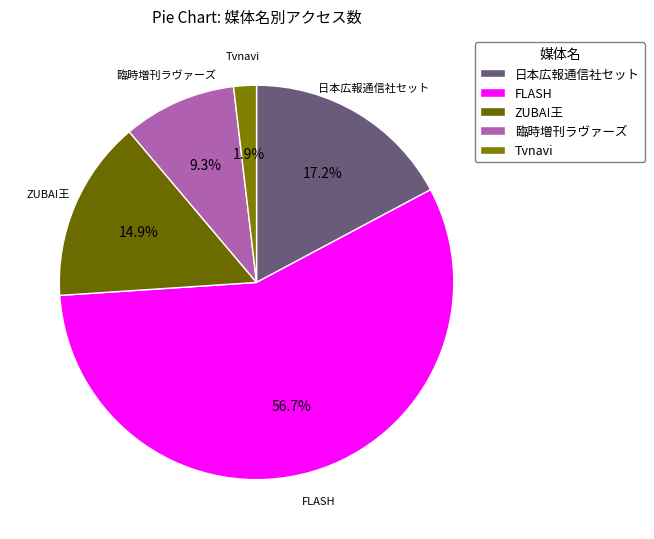

To the nearest percent, what is the average slice percentage?

20%